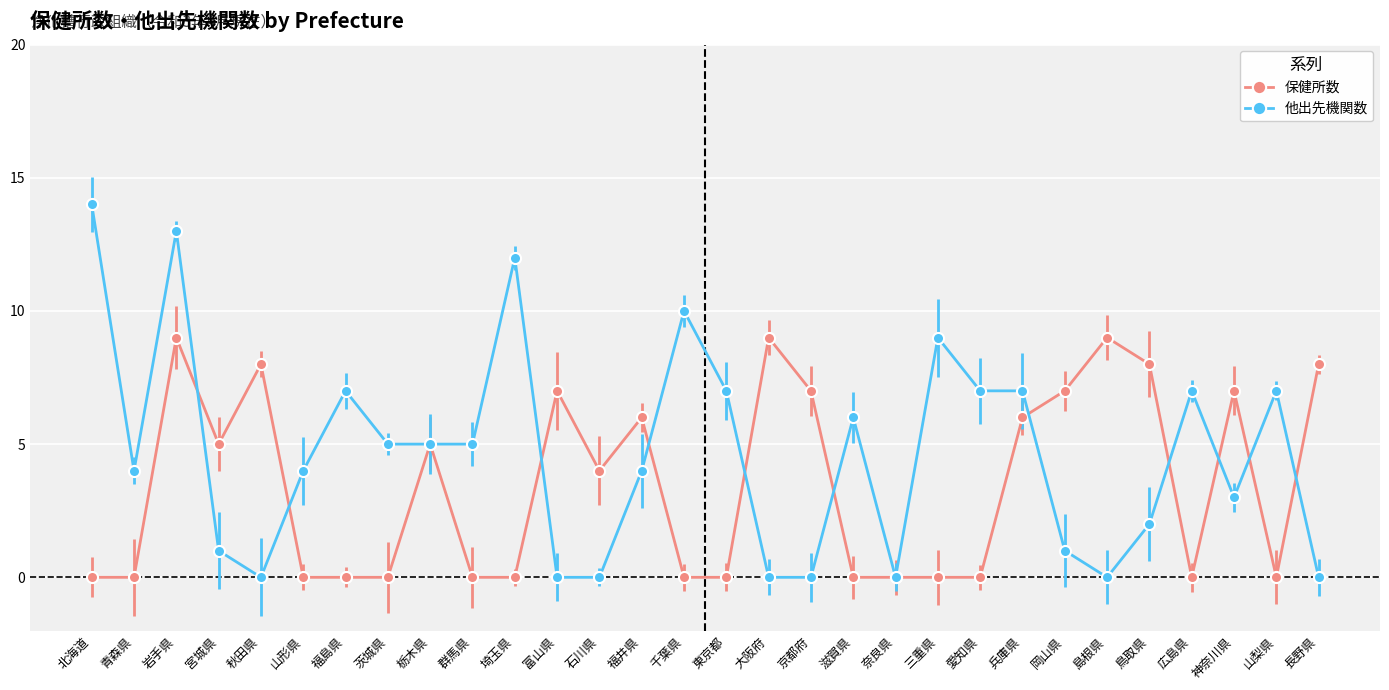

Is the value of 他出先機関数 at 愛知県 greater than the value of 保健所数 at 栃木県?

Yes